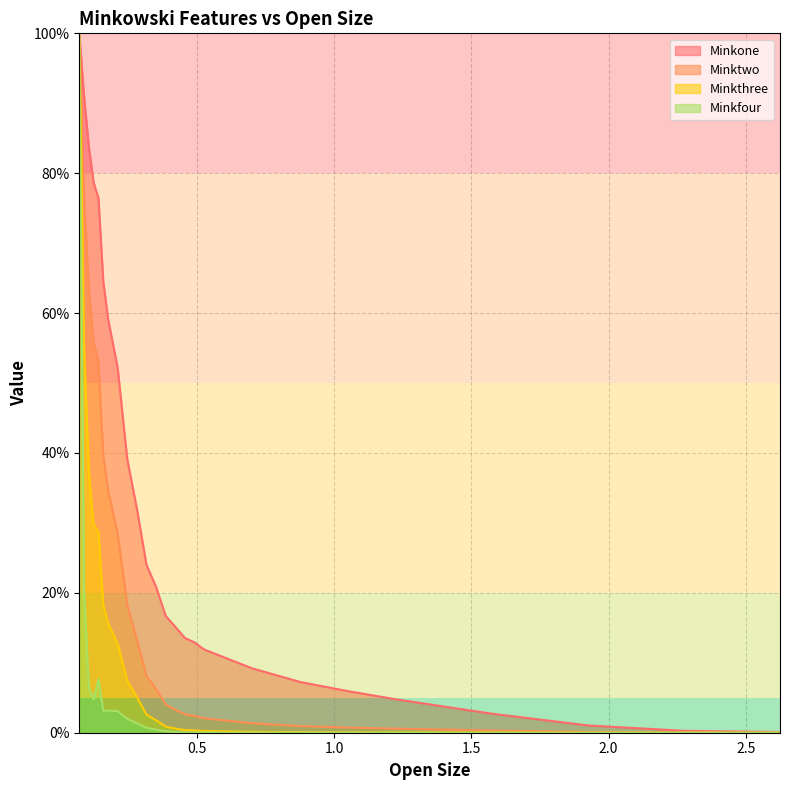

What is the value of the Minktwo point at the 23rd from the left?

0.1